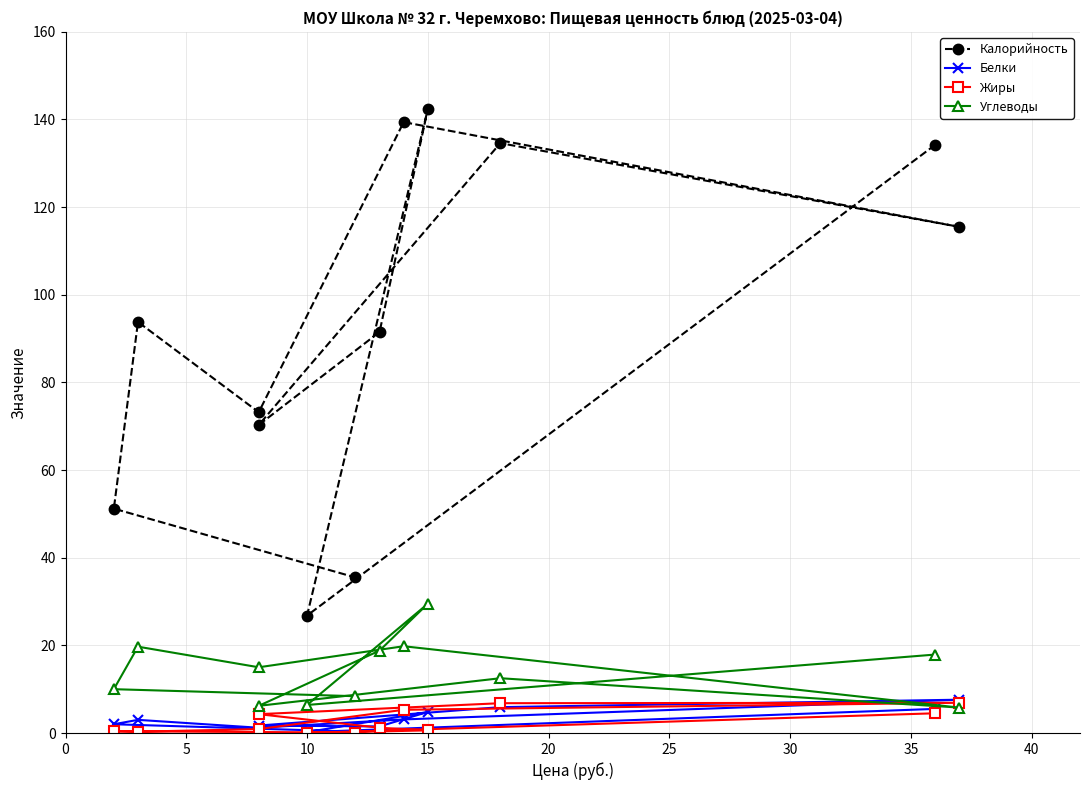

After their last crossing, which series has the higher values: Белки or Углеводы?

Углеводы